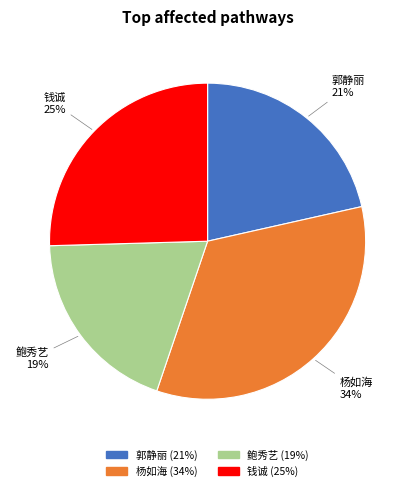

Rank the categories by value from highest to lowest.

杨如海, 钱诚, 郭静丽, 鲍秀艺